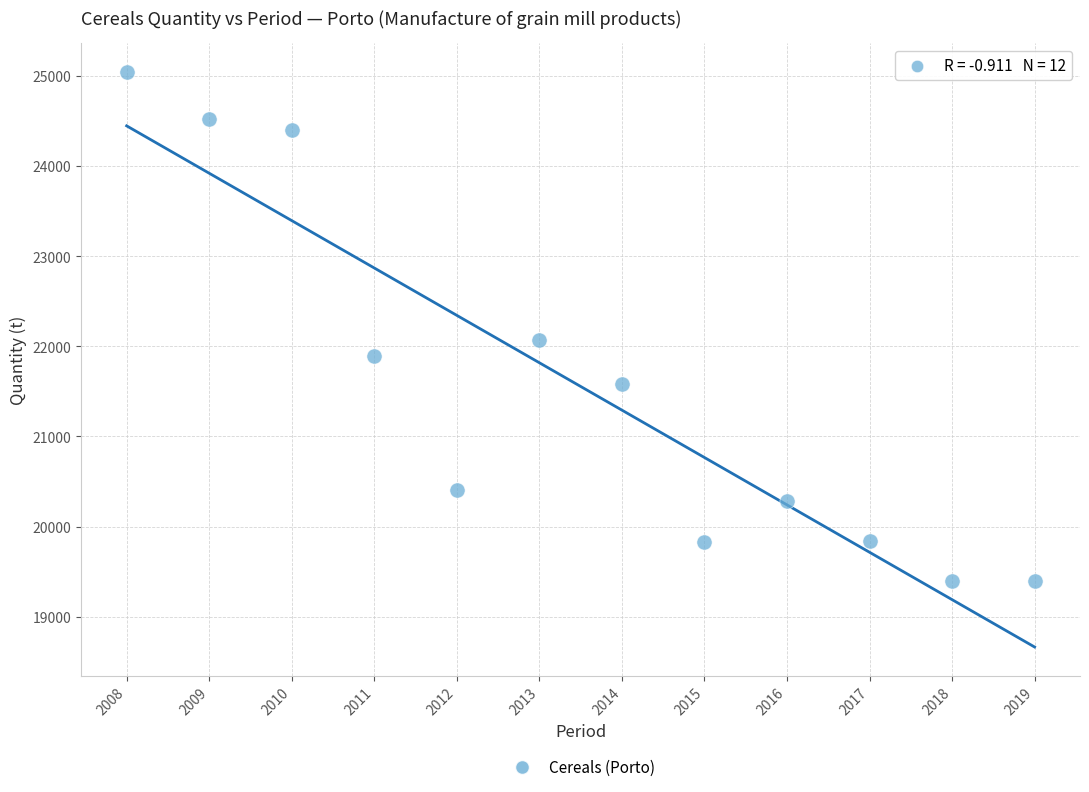

What Y value in the scatter plot is closest to 22220?

22066.2